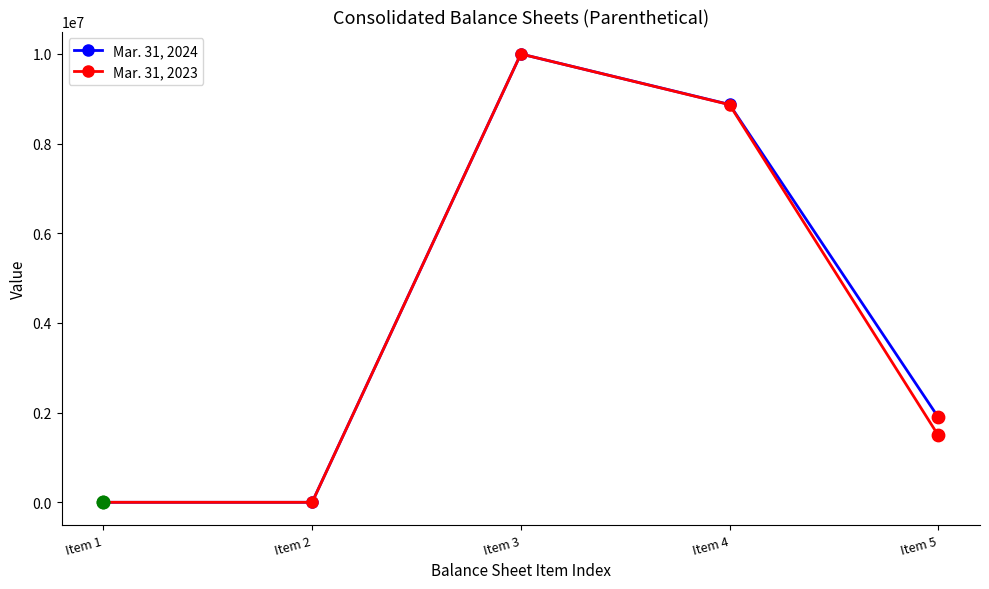

What are all the series names shown in the legend?

Mar. 31, 2024, Mar. 31, 2023